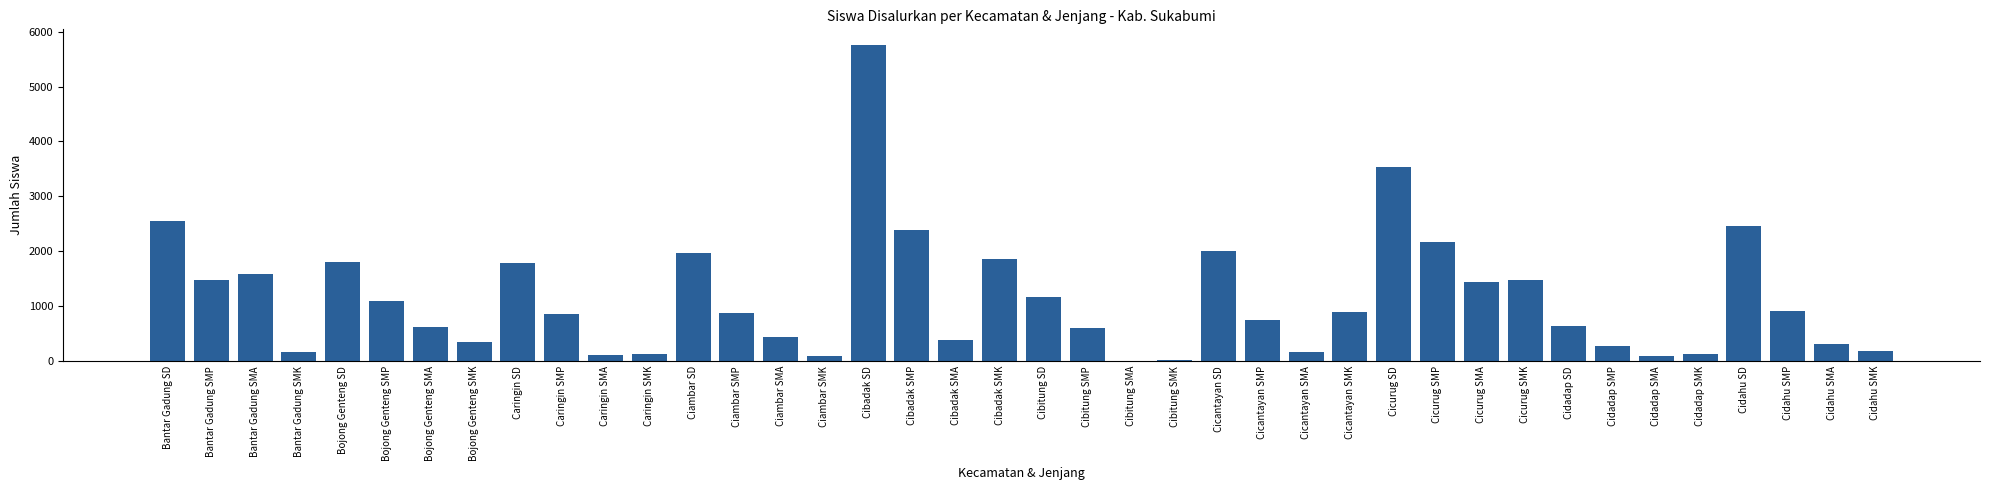

The chart shows a value of 86 at Cidadap SMA. True or false?

True